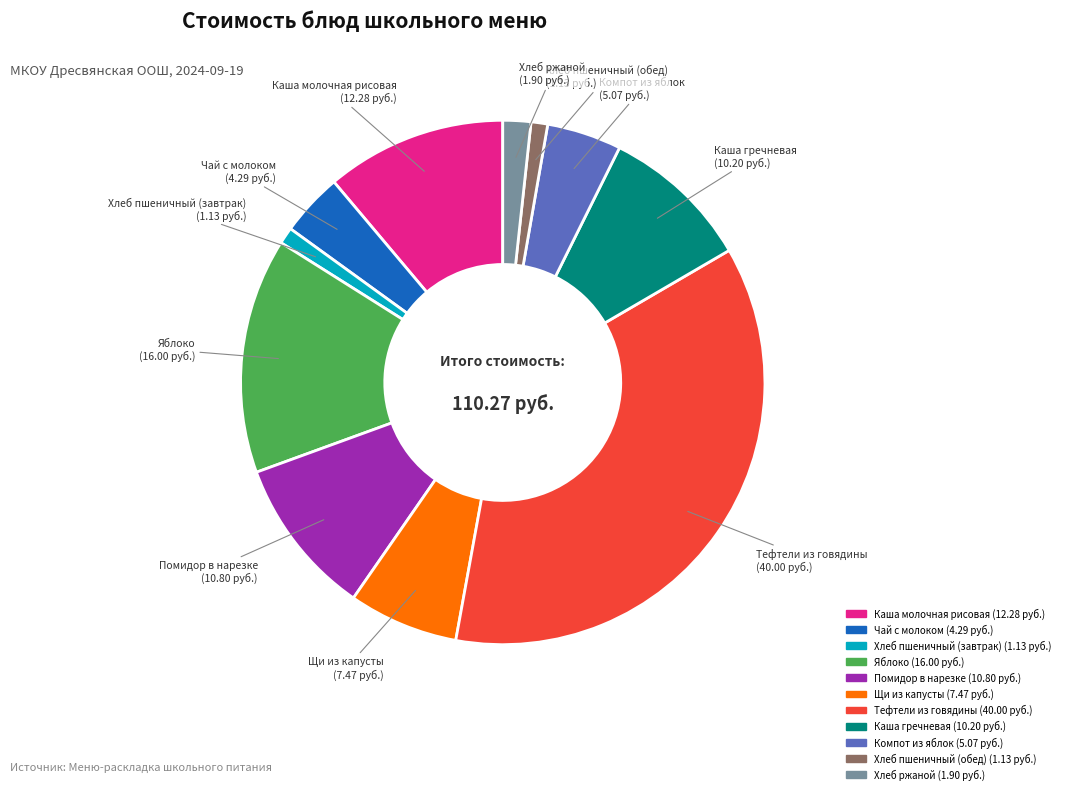

Does any single category account for the majority?

No